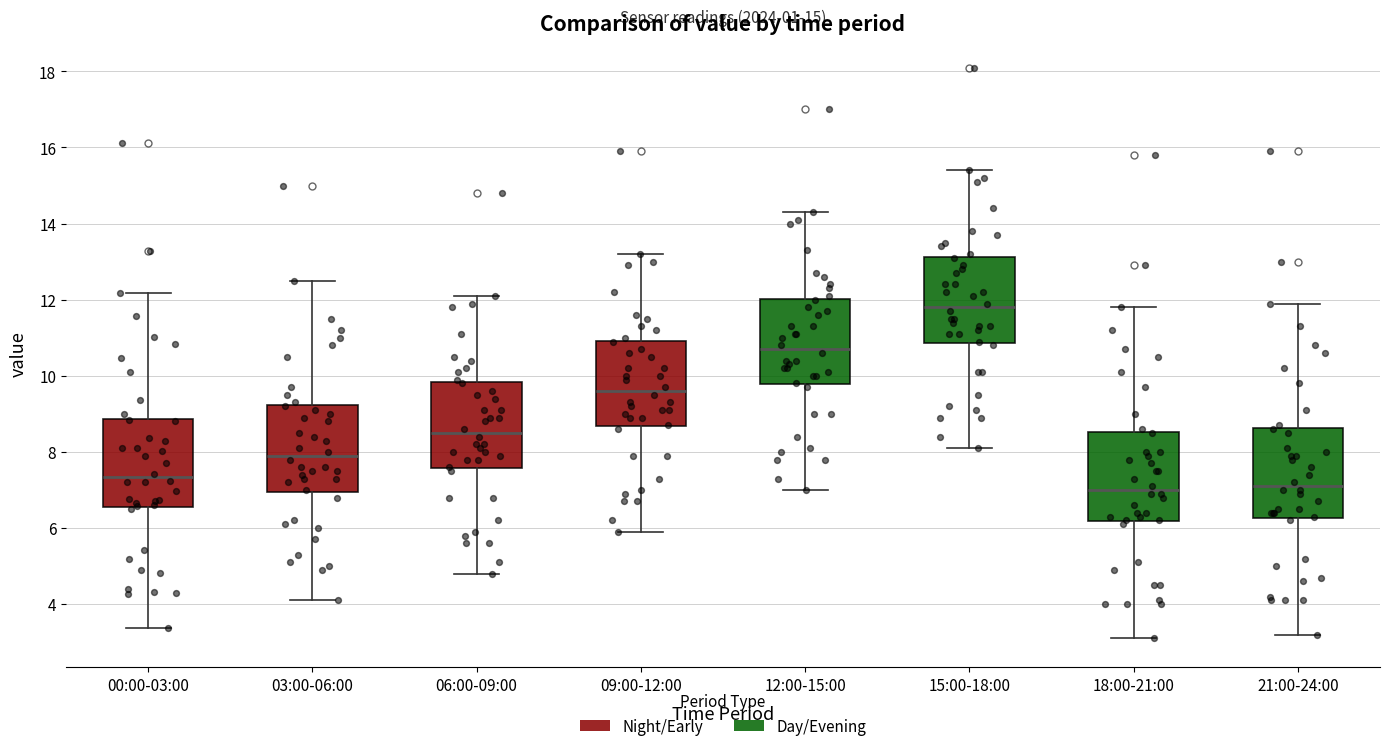

Where does the upper whisker of the box for 18:00-21:00 end on the y-axis? The values are not printed on the chart, so give them approximately, as read against the axis.

11.8